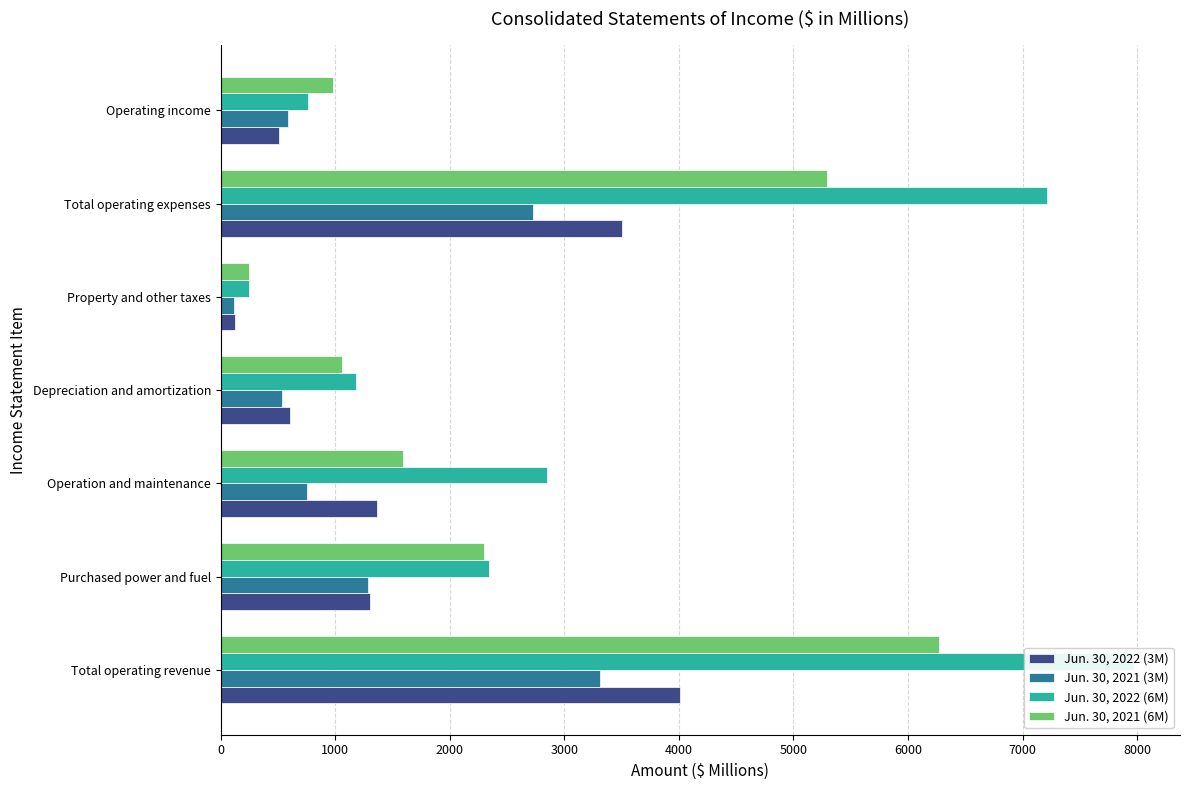

Is it true that Jun. 30, 2022 (3M) equals 601 at Depreciation and amortization?

True